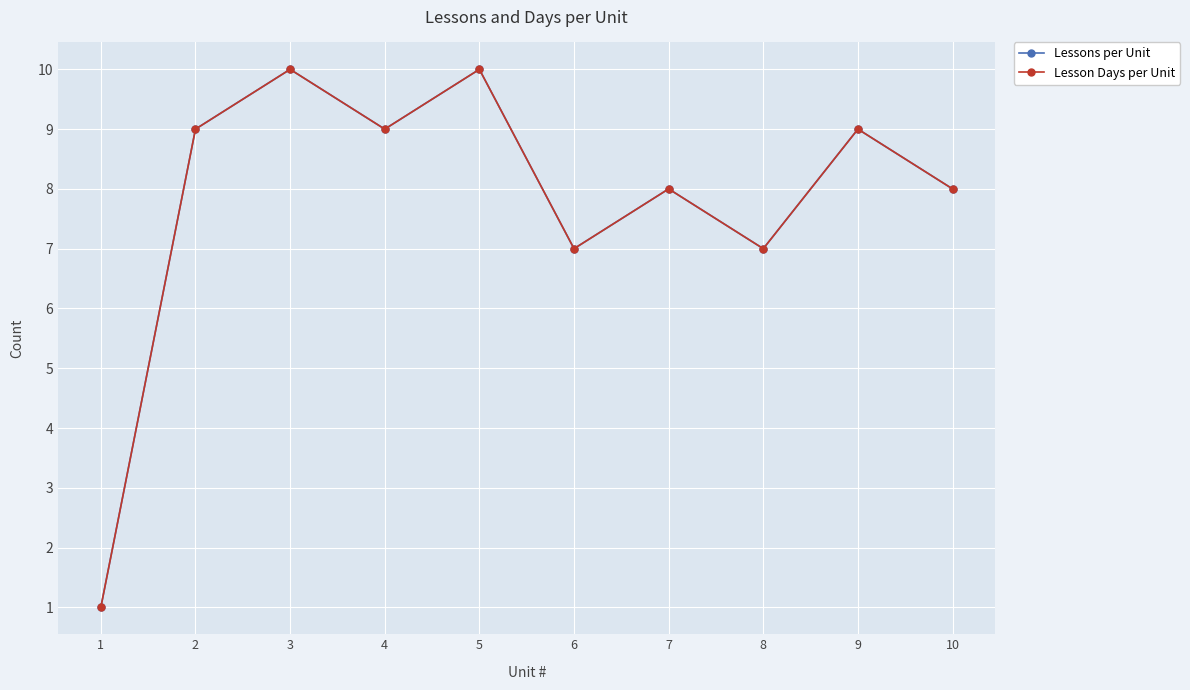

What value does the Lessons per Unit series have at 7?

8